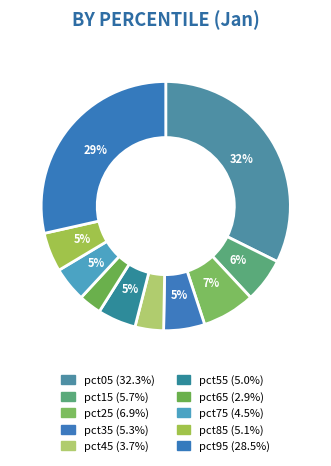

Which category has the biggest portion of the pie?

pct05